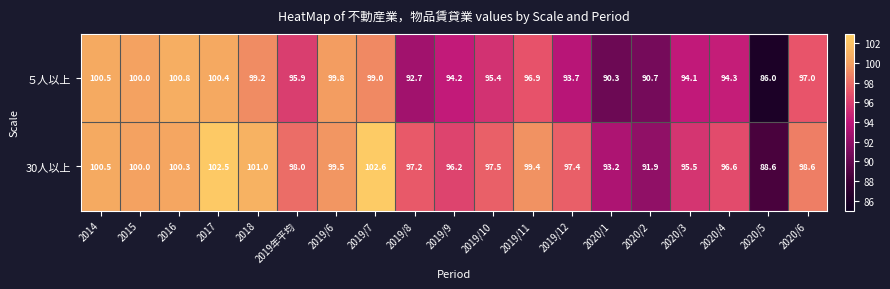

What is the spread (max minus min) of values at 2020/3?

1.4